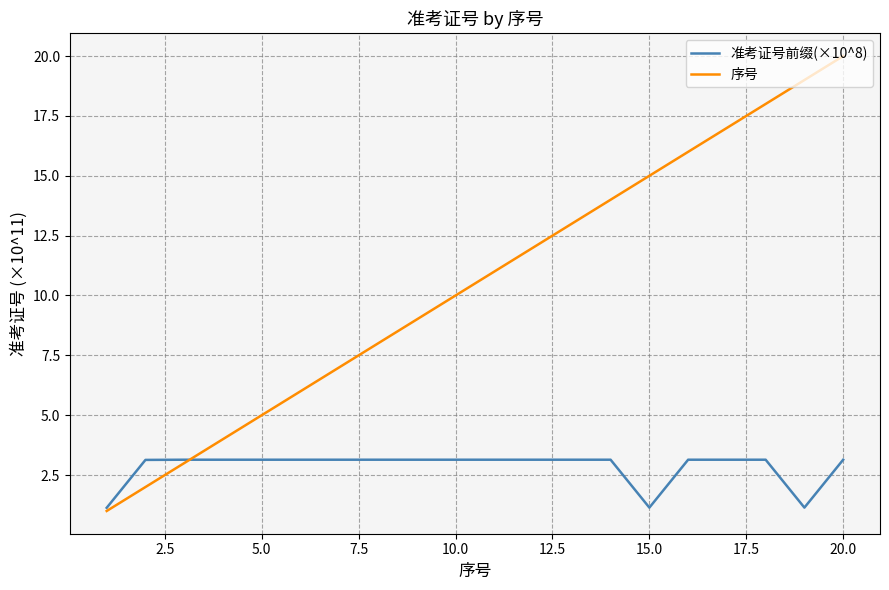

In 准考证号前缀(×10^8), how many points are lower than both neighbors (excluding endpoints)?

3